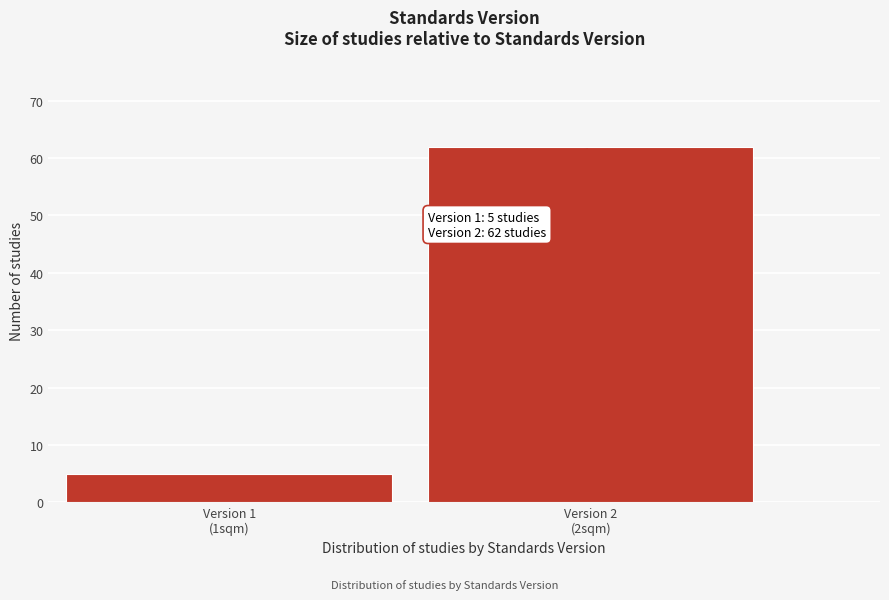

Reading right to left, list all the values displayed in this chart.

62	5